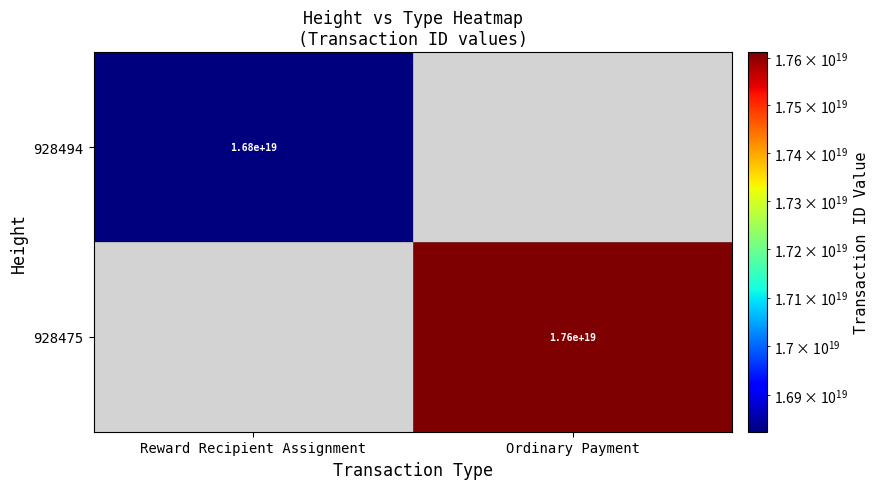

What is the greatest value displayed?

17612687337369632768.0